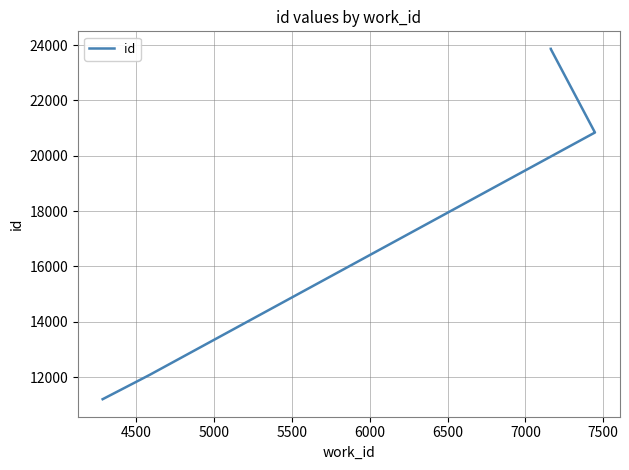

How many lines are shown in the chart?

1